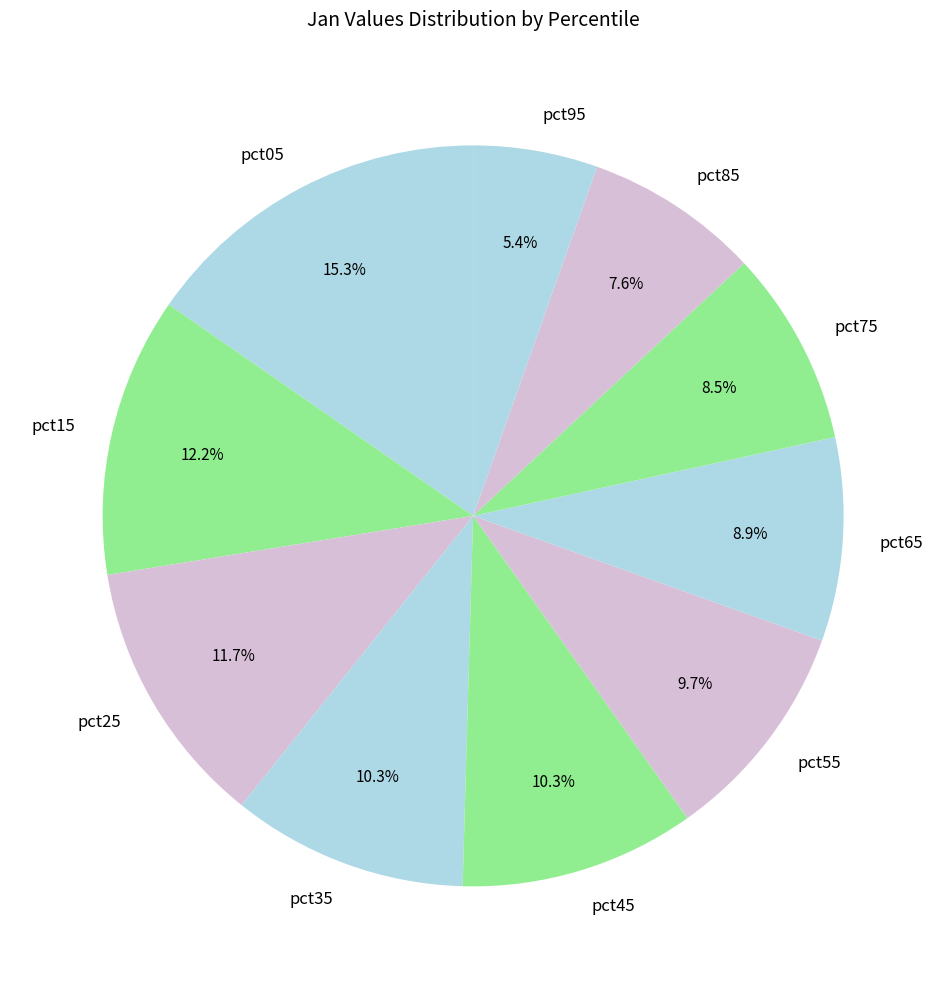

Between pct15 and pct55, which is larger?

pct15